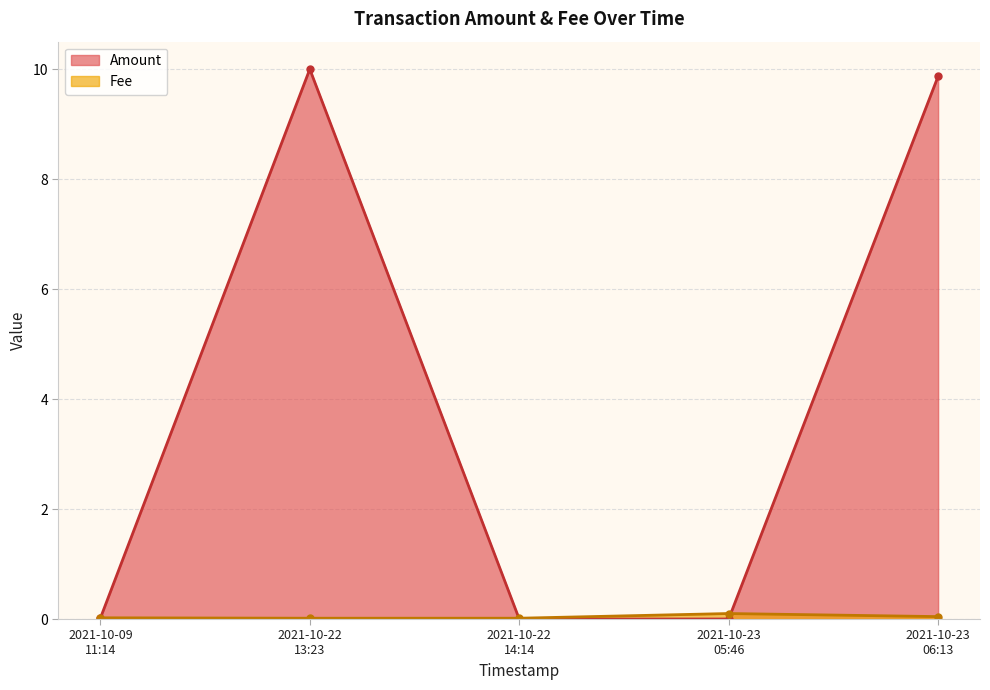

What is the label of the 5th point from the left?

2021-10-23
06:13